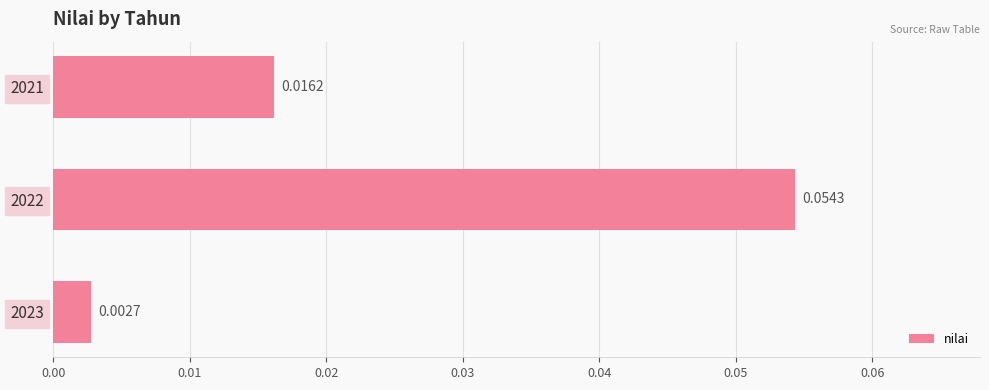

List the labels in order of value, smallest first.

2023, 2021, 2022